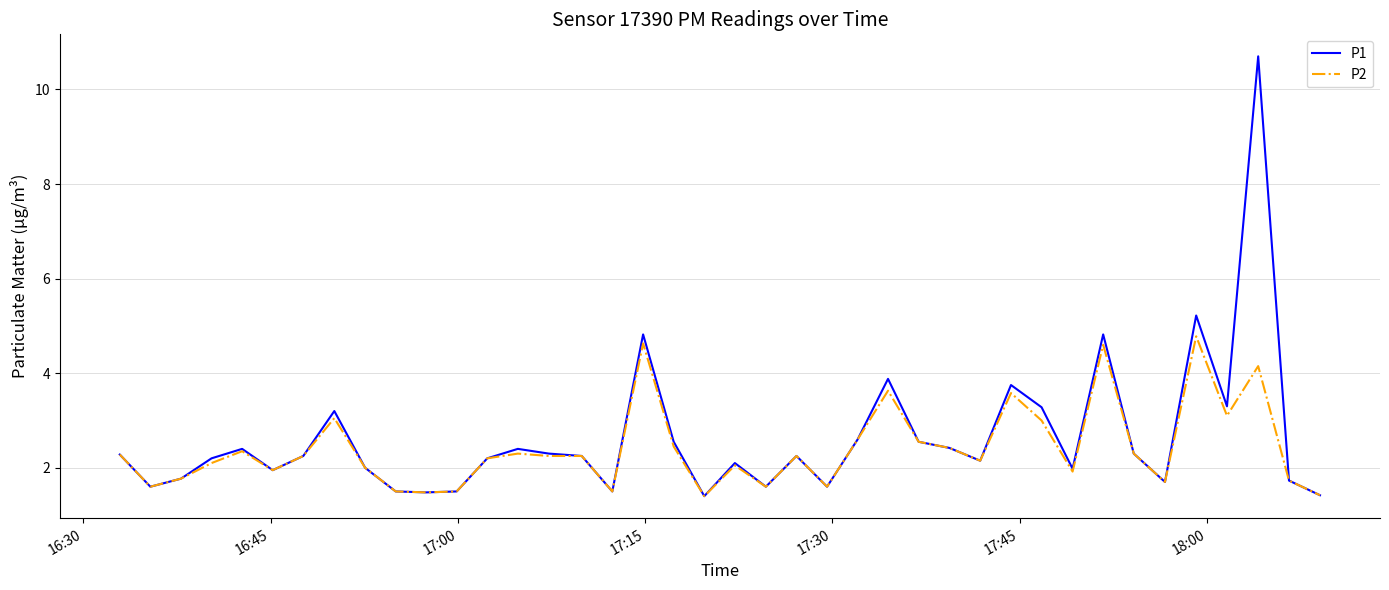

List the series in order of their peak value, lowest first.

P2, P1